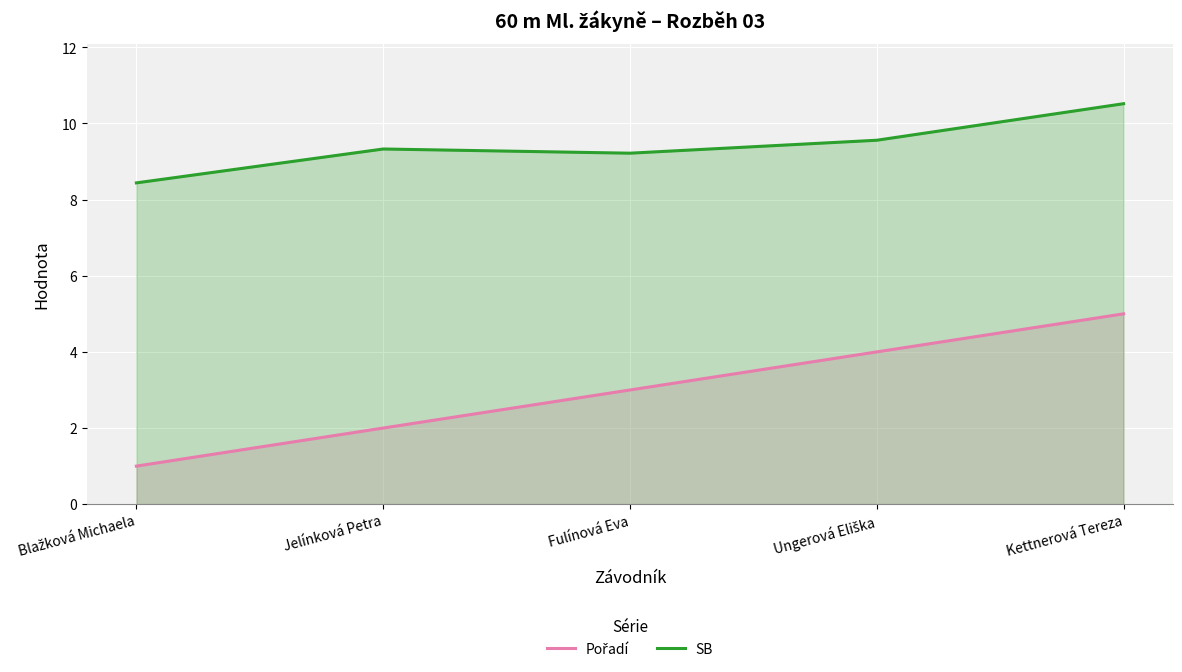

What is the total value across all series at Kettnerová Tereza?

15.5